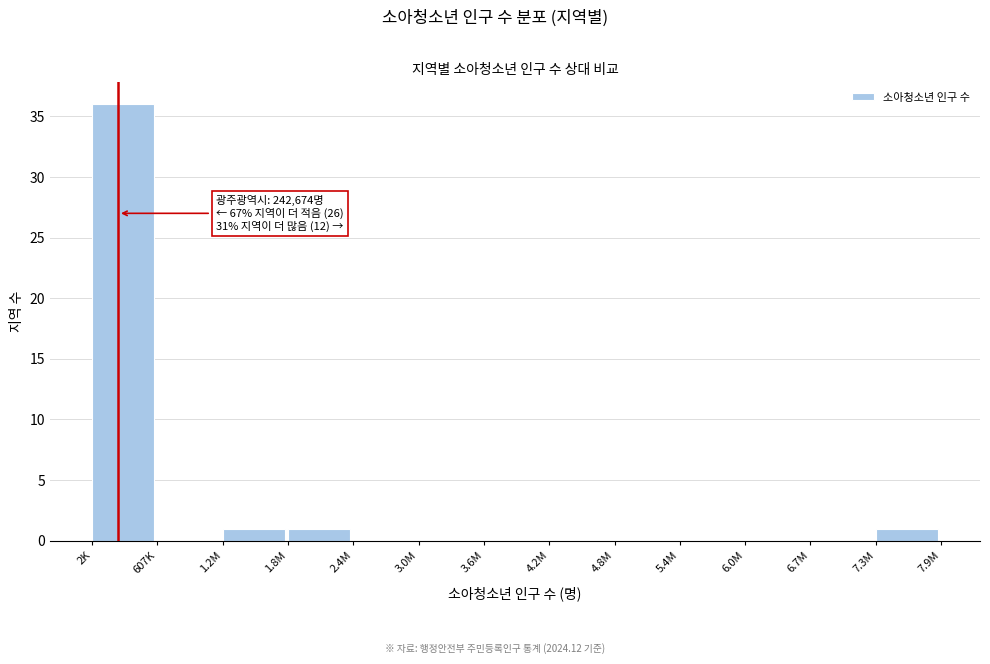

Reading left to right, transcribe all the data shown in this chart.

2K=36	607K=0	1.2M=1	1.8M=1	2.4M=0	3.0M=0	3.6M=0	4.2M=0	4.8M=0	5.4M=0	6.0M=0	6.7M=0	7.3M=1